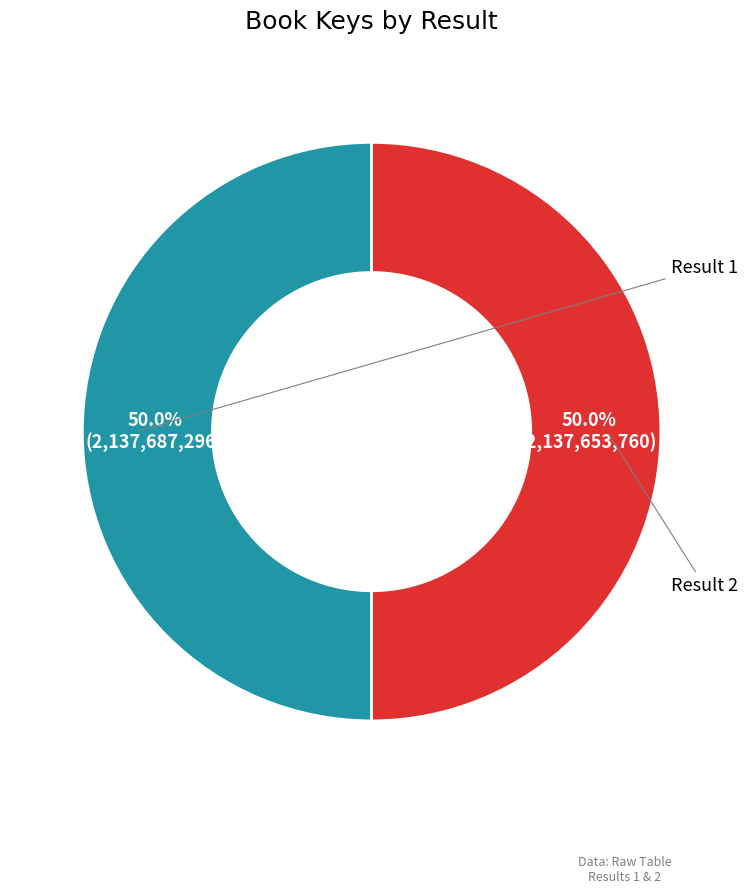

Which category accounts for the majority?

1